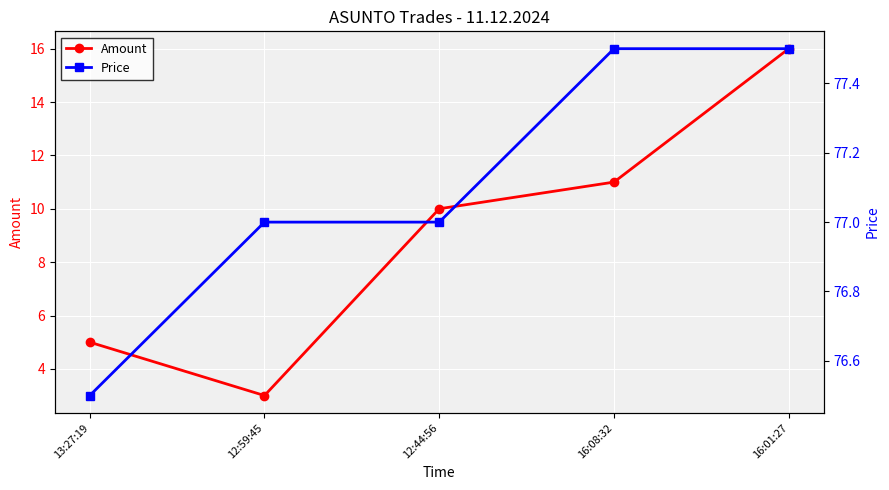

What is the difference between the Amount values at 16:08:32 and 12:59:45?

8